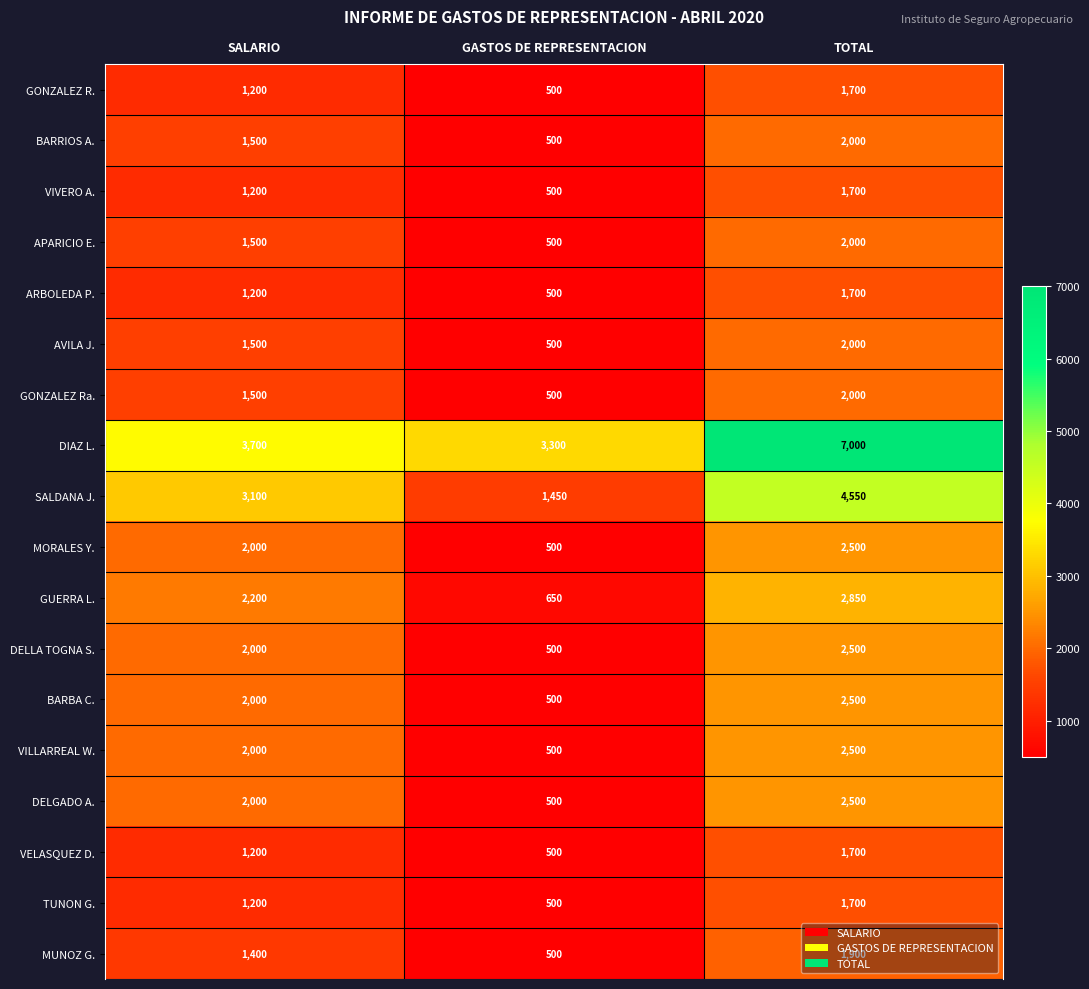

What is the difference between the BARRIOS A. values at TOTAL and SALARIO?

500